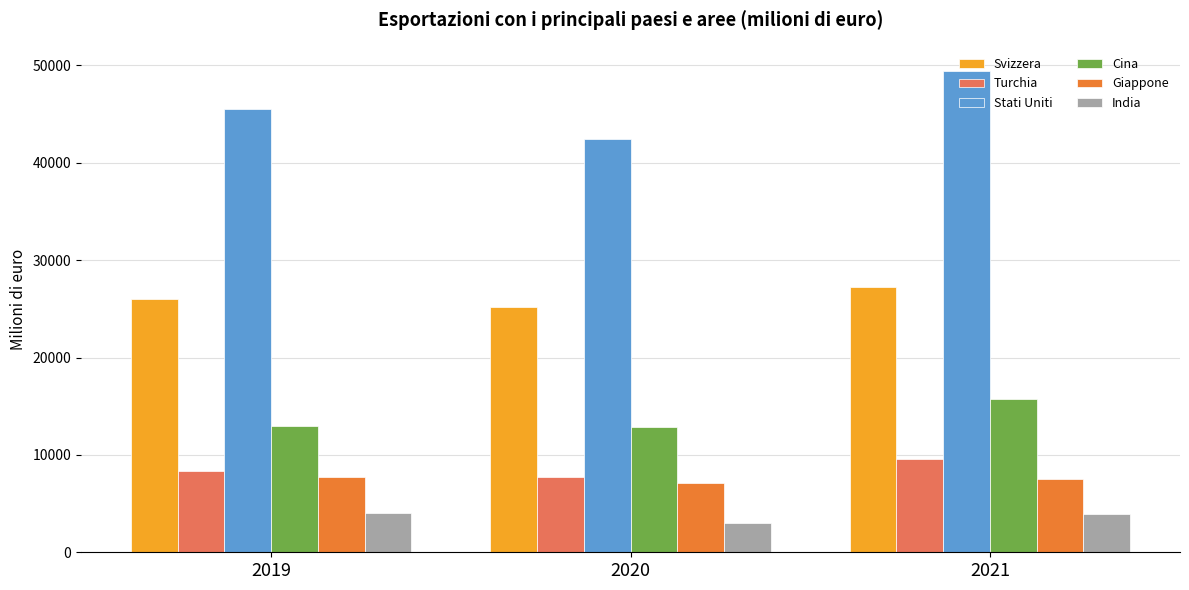

Which label corresponds to the largest value in the chart?

2021